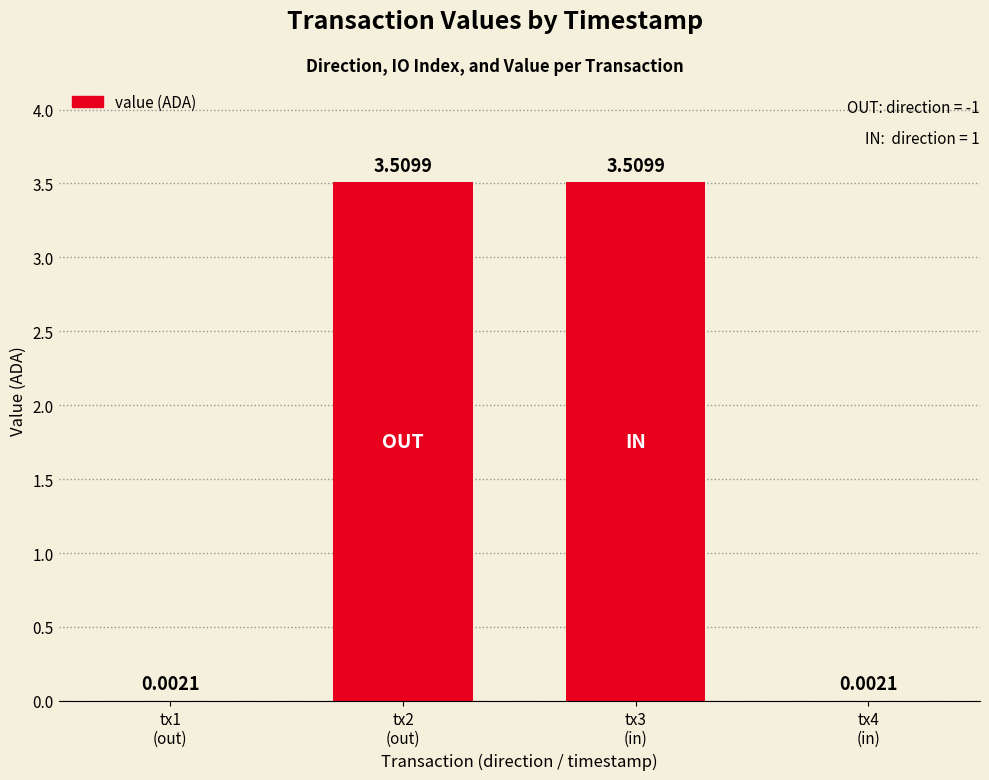

What is the sum of all values?

7.0